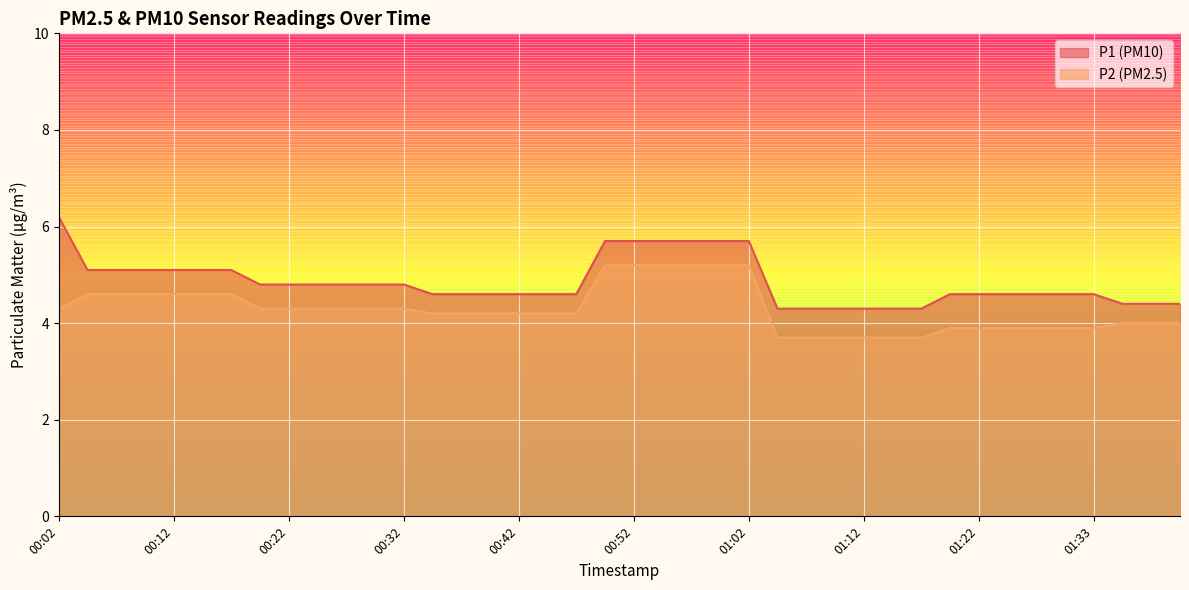

What position from the left is 00:27?

11